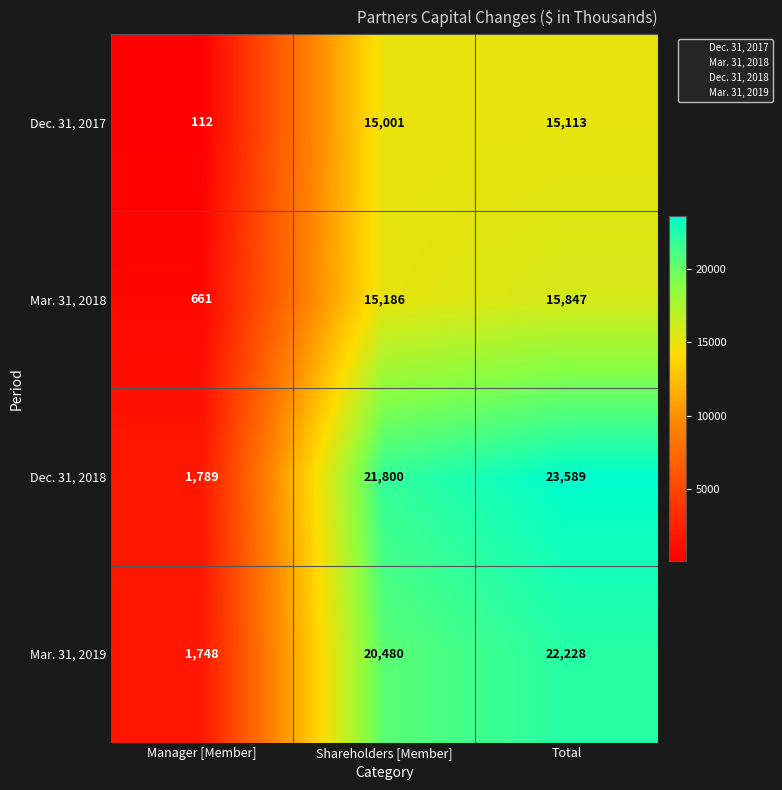

What is the maximum value shown in the chart?

23589